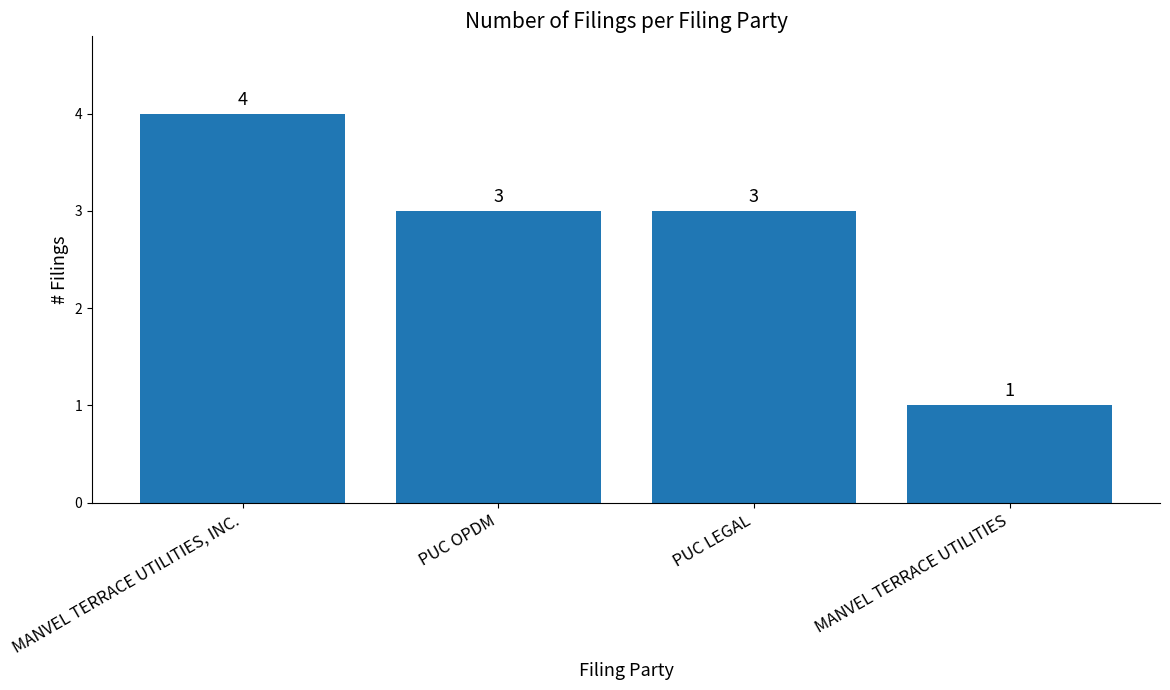

What is the change in value from MANVEL TERRACE UTILITIES, INC. to PUC OPDM?

-1